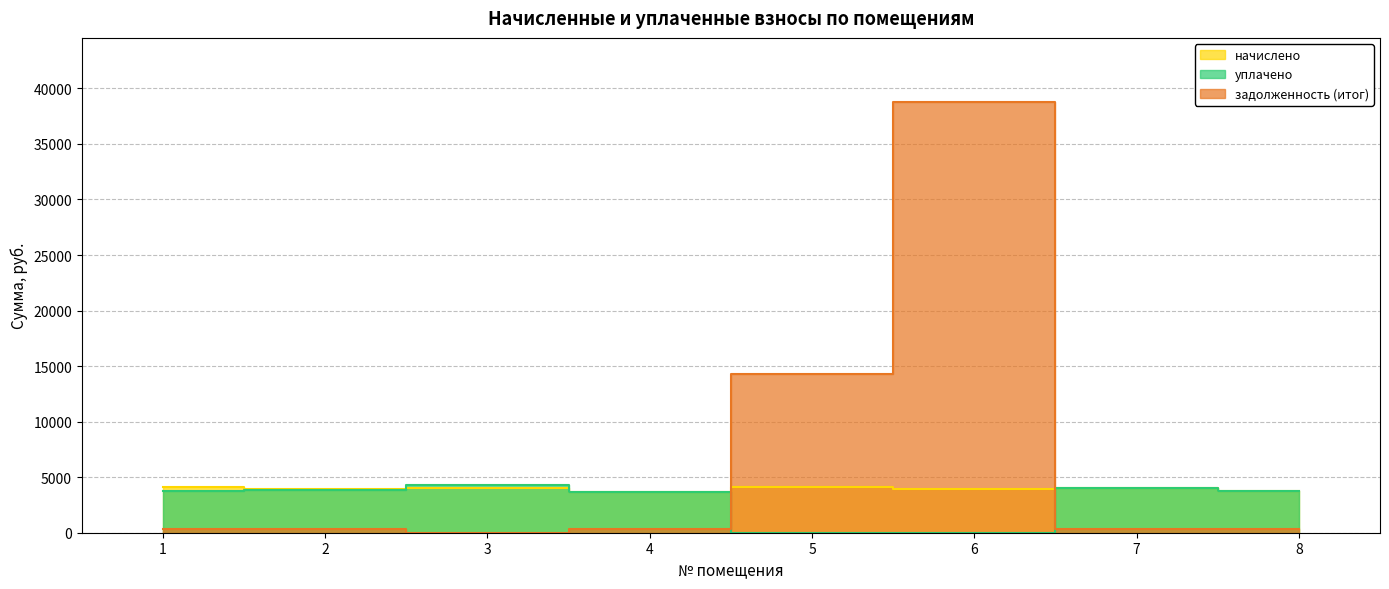

At which label is начислено closest to 3894?

2